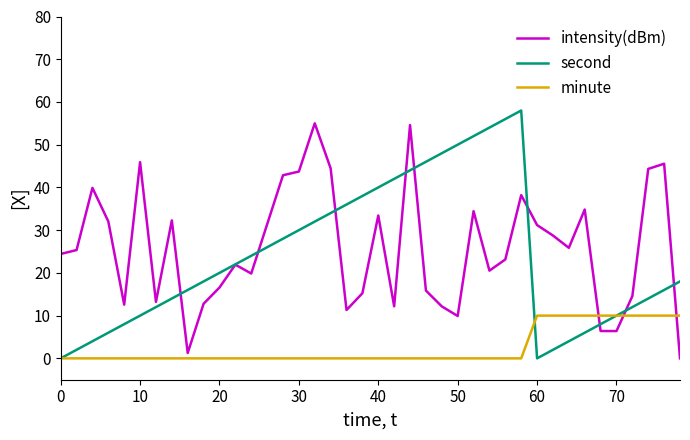

After their last crossing, which series has the higher values: intensity(dBm) or minute?

minute